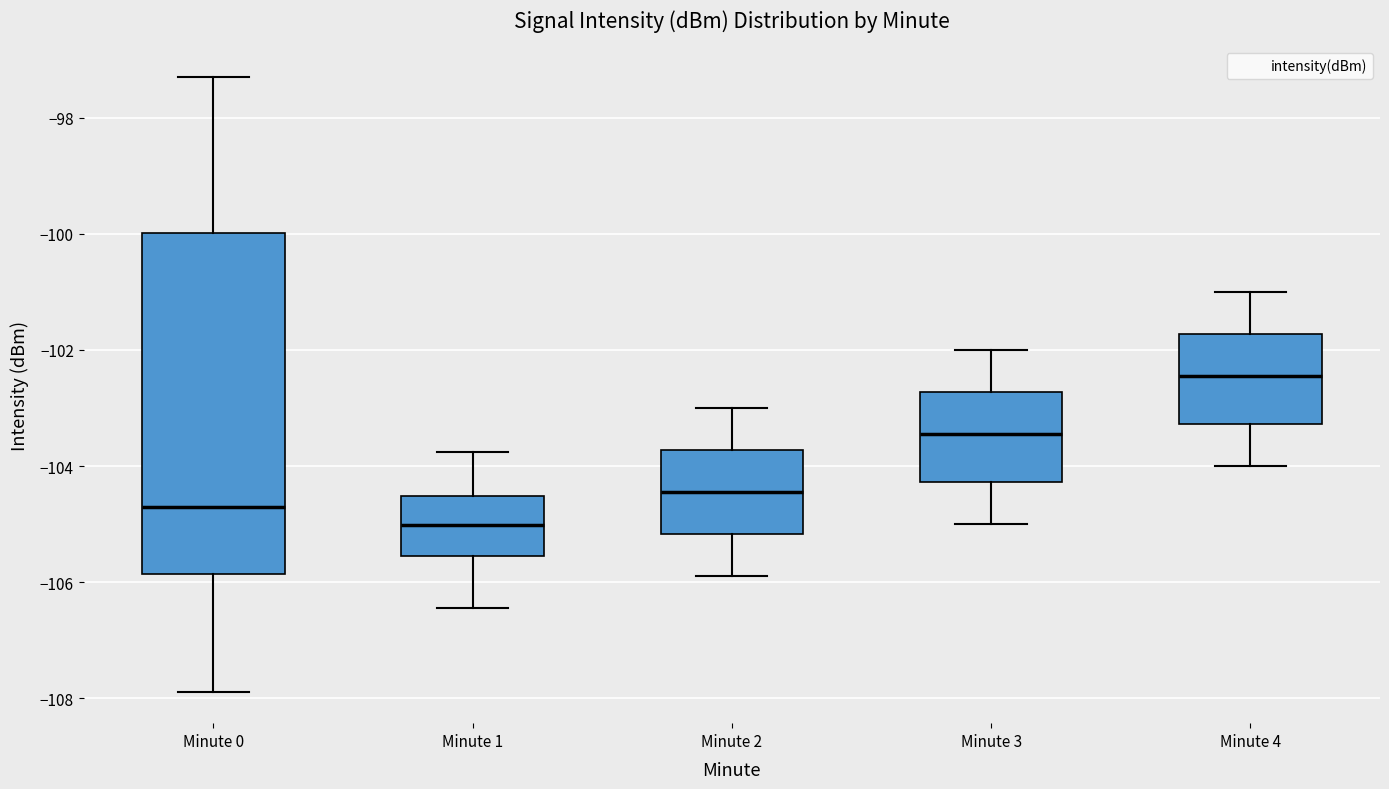

Where is the upper edge of the box for Minute 2 on the y-axis? The values are not printed on the chart, so give them approximately, as read against the axis.

-103.8